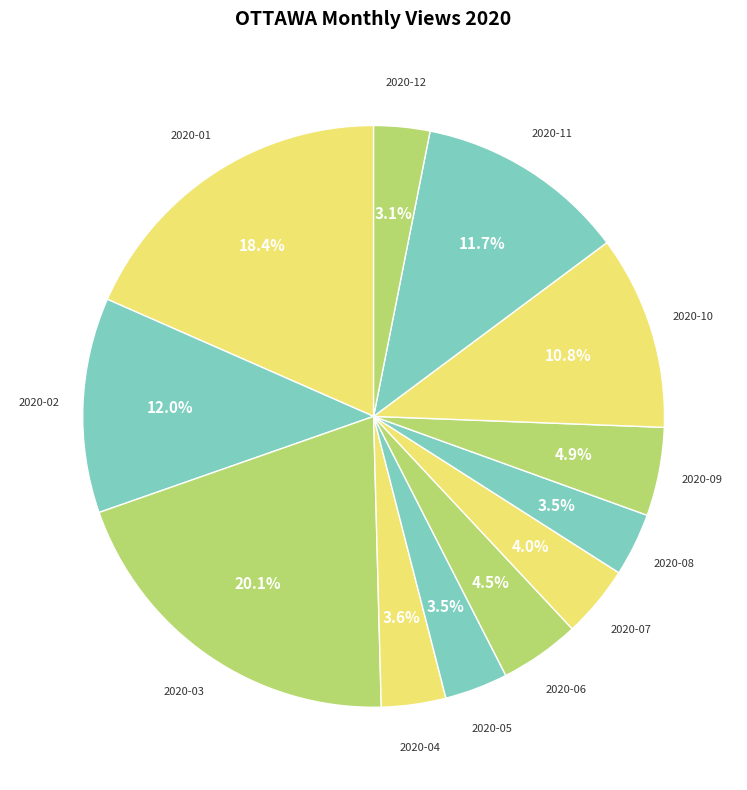

How many slices are in this pie chart?

12